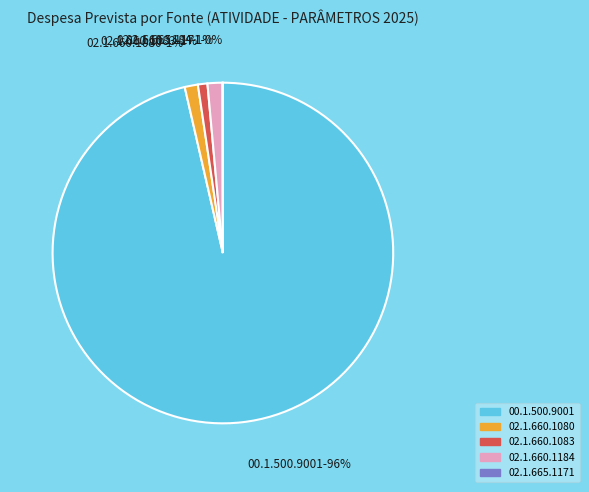

Is there any slice that represents more than half of the pie?

Yes